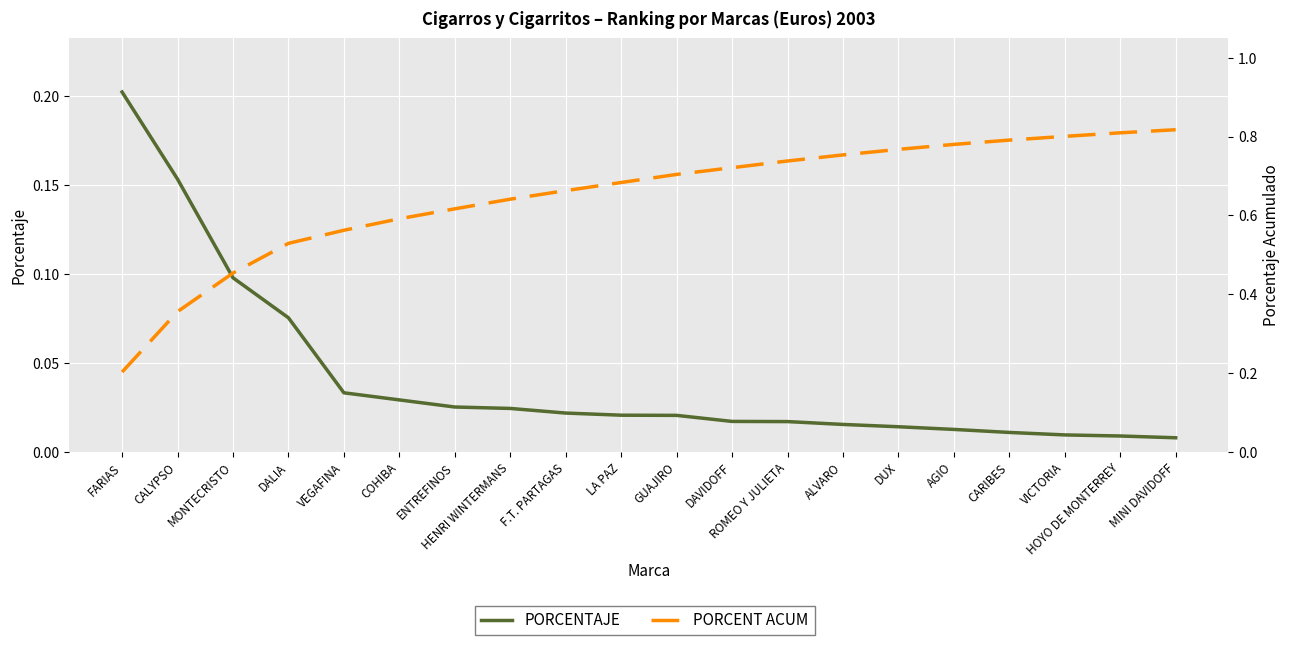

What is the sum of all PORCENTAJE values?

0.8